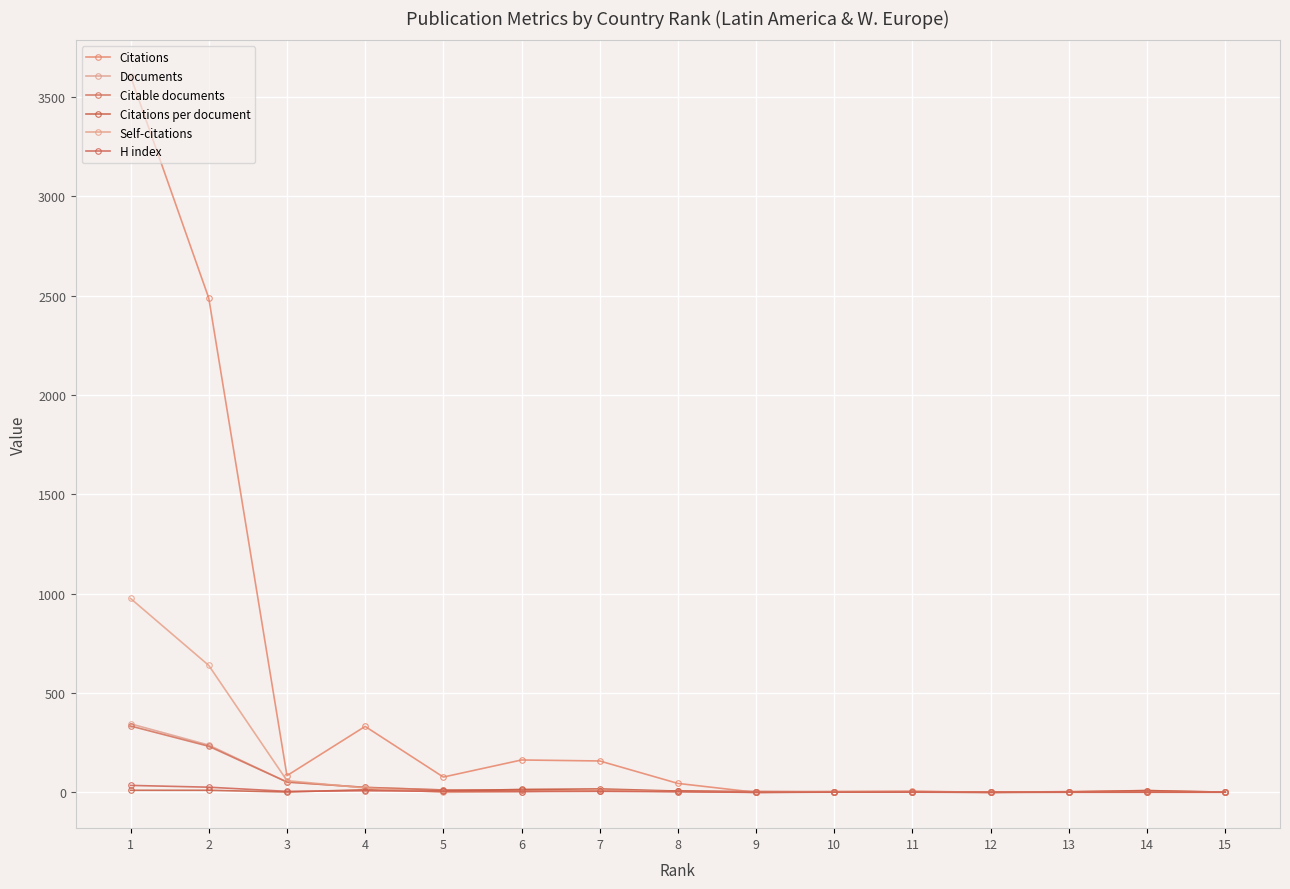

True or false: Self-citations has more than 2 points higher than both neighbors.

False